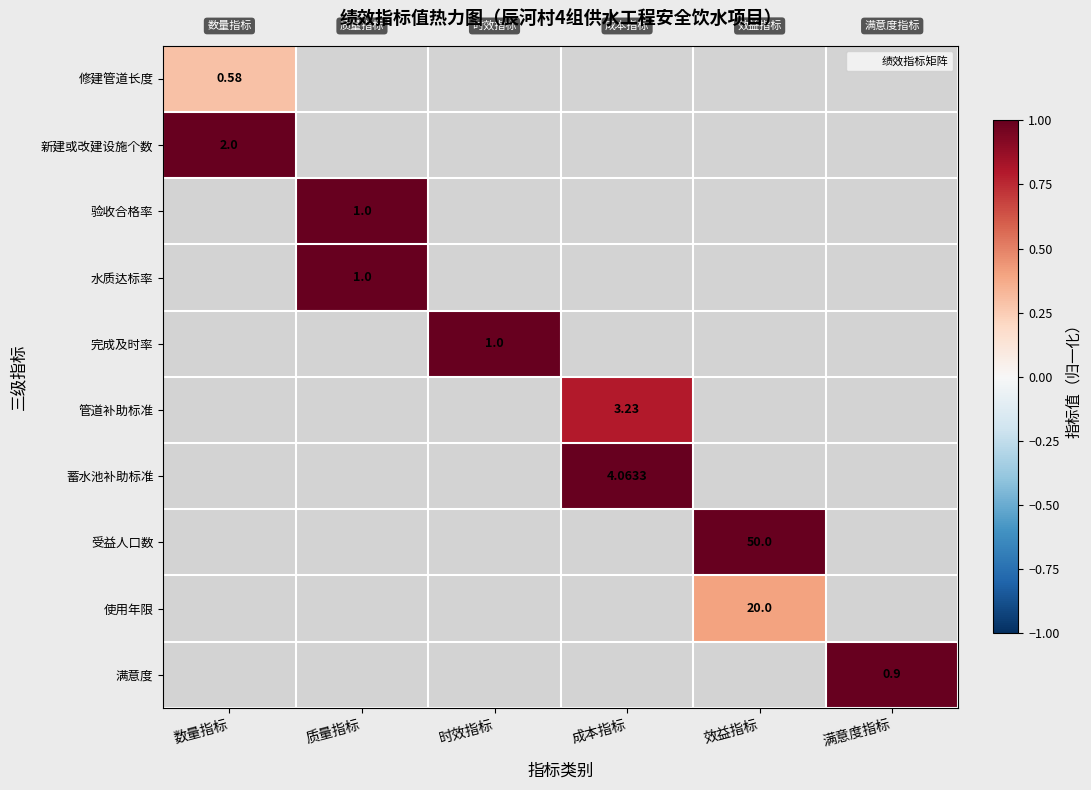

At which category does the chart reach its minimum across all series?

数量指标